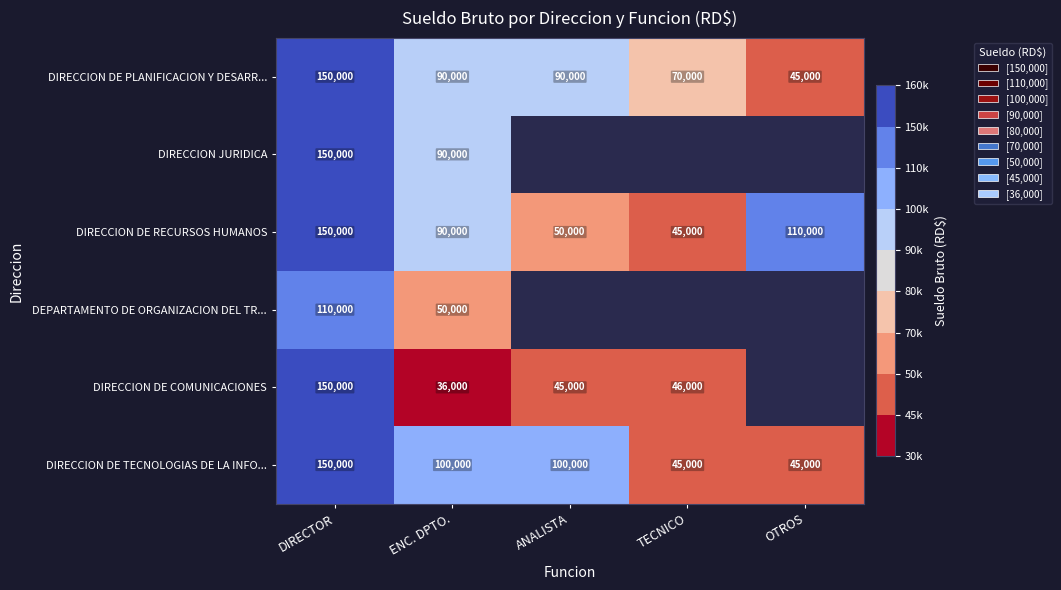

What is the sum of all DIRECCION DE PLANIFICACION Y DESARR... values?

445000